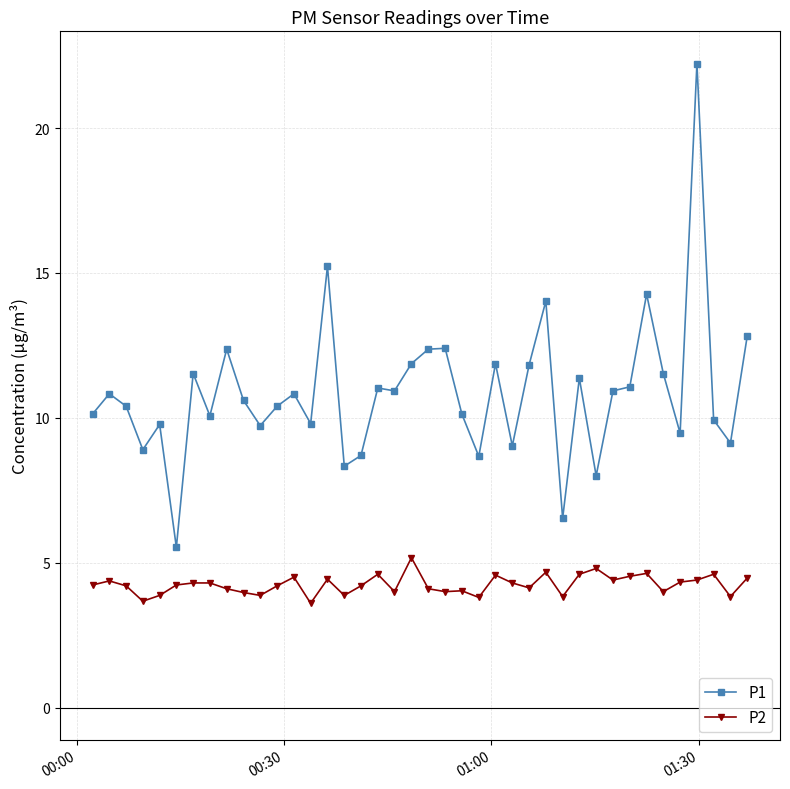

Which series has the largest total across all categories?

P1